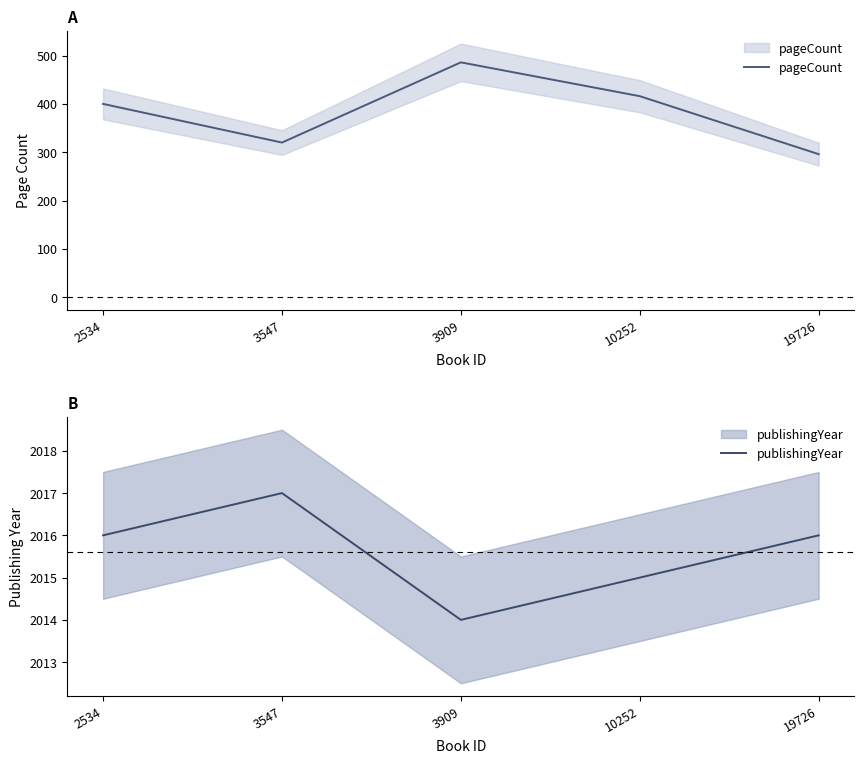

Reading left to right, transcribe all the data shown in this chart.

pageCount: 2534=400	3547=320	3909=486	10252=416	19726=296
publishingYear: 2534=2016	3547=2017	3909=2014	10252=2015	19726=2016